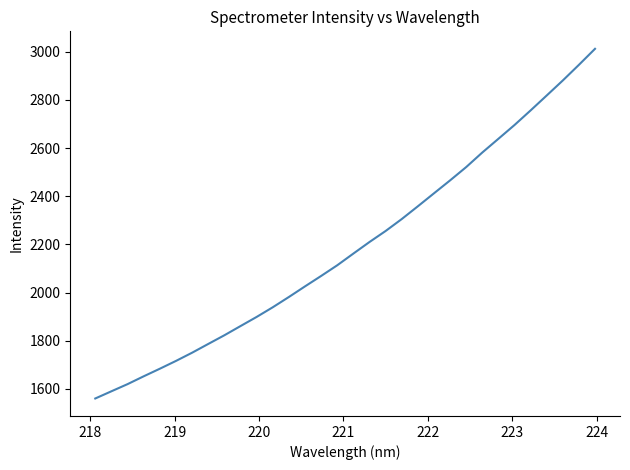

What is the difference between the maximum and minimum values?

1452.1